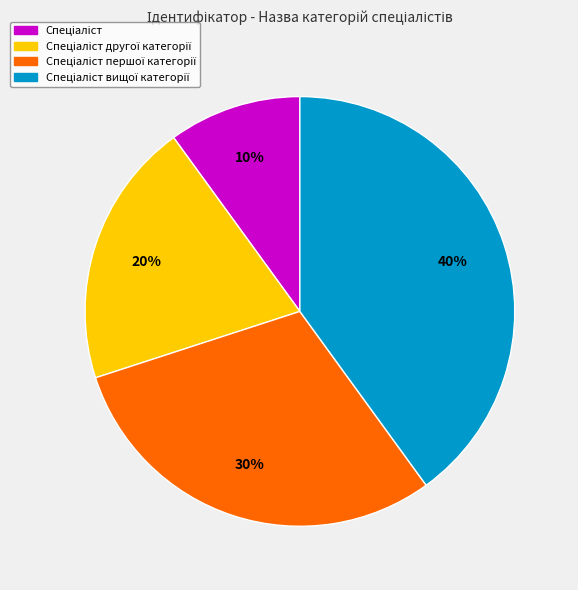

To the nearest percent, what is the difference between the largest and smallest slice percentages?

30%